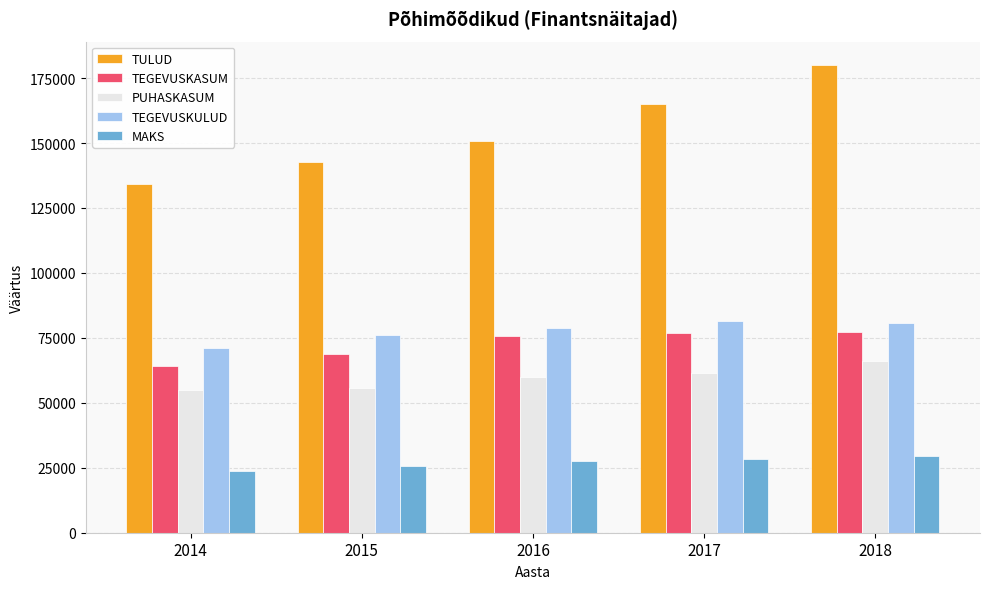

What is the spread (max minus min) of values at 2017?

136708.9